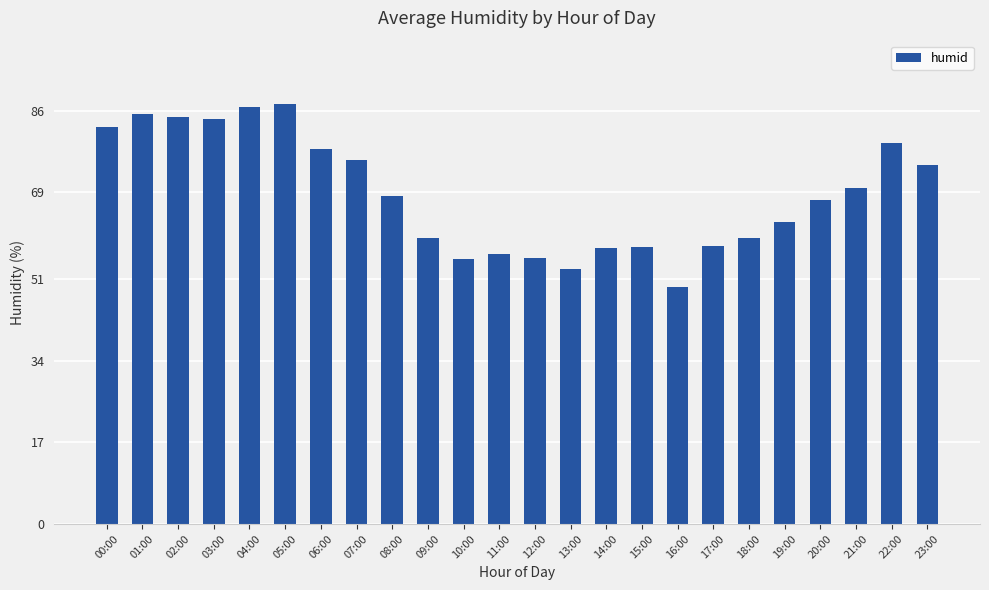

Is it true that the value at 10:00 is 55.1?

True